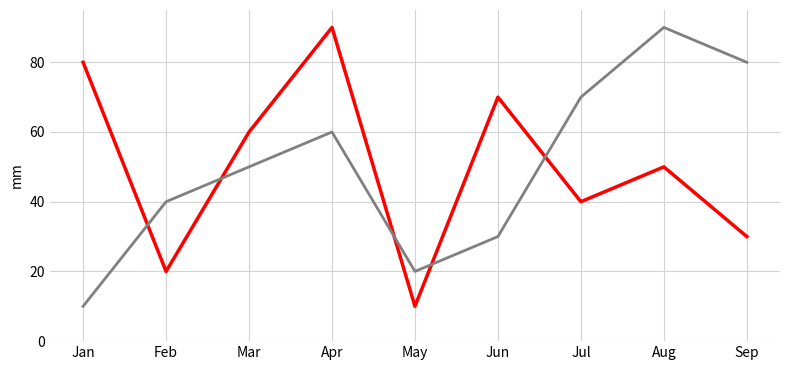

What is the total value across all series at Sep?

110